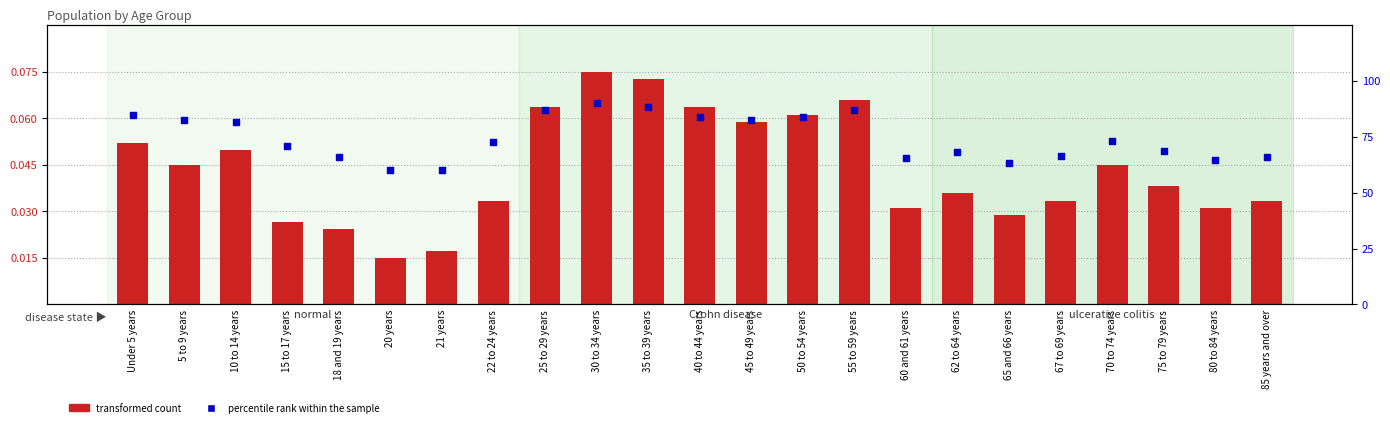

Is the value of transformed count at 10 to 14 years greater than the value of percentile rank within the sample at 67 to 69 years?

No